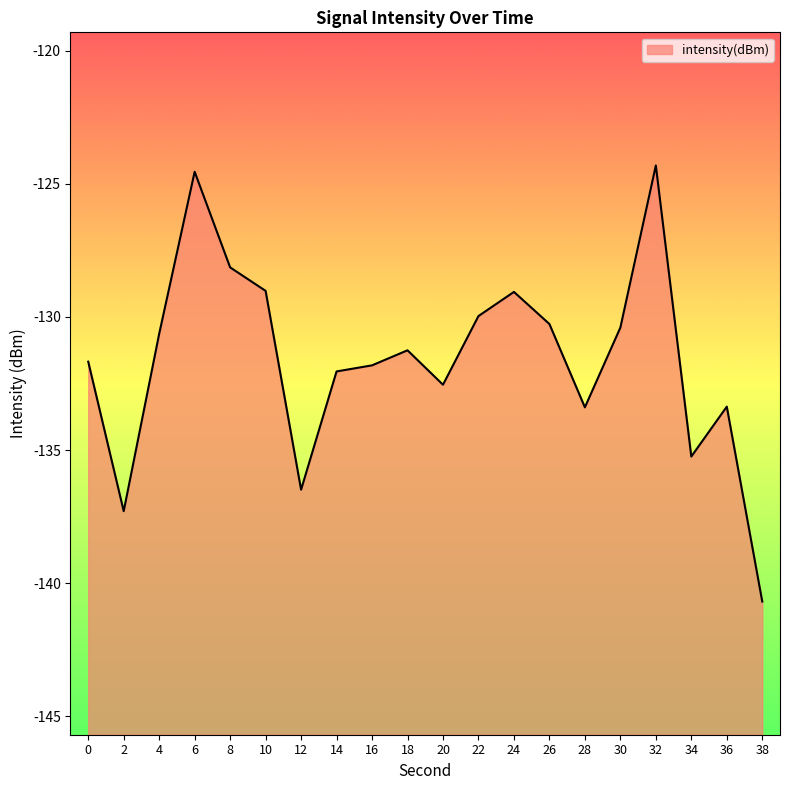

True or false: there are more than 1 points higher than both neighbors.

True